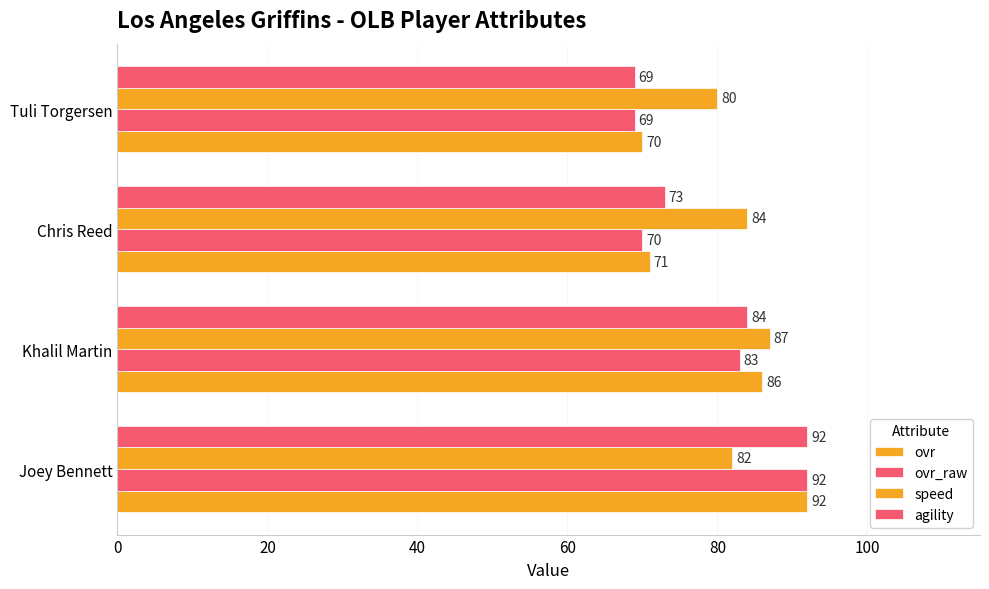

How many data points in ovr_raw are less than 83?

2